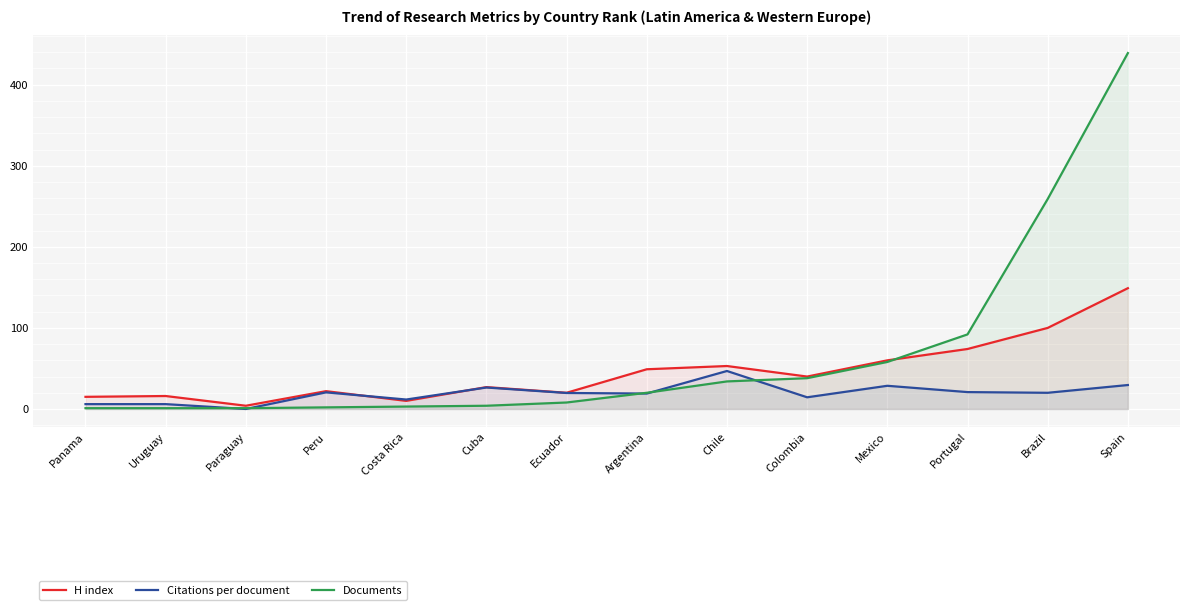

Which category has the lowest value in the H index series?

Paraguay